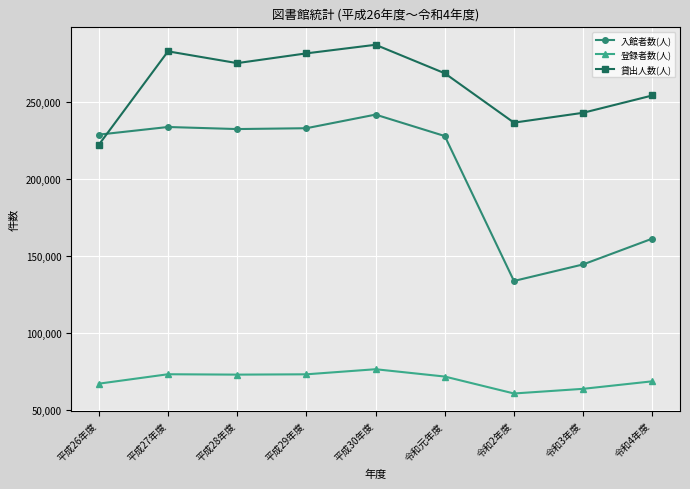

How many lines are shown in the chart?

3